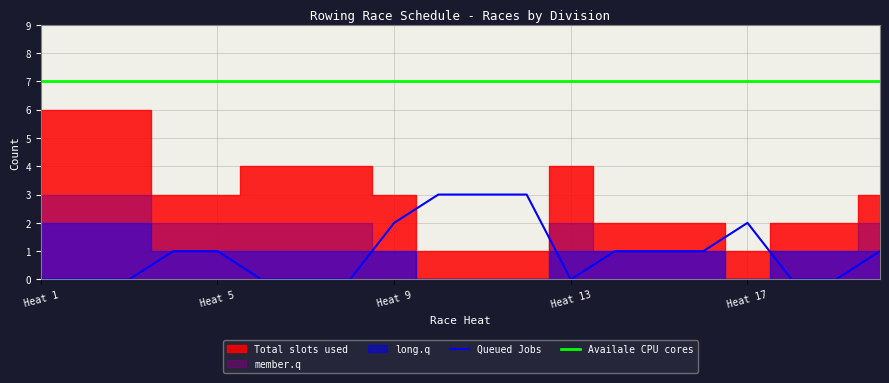

True or false: Queued Jobs and Availale CPU cores intersect in this chart.

False